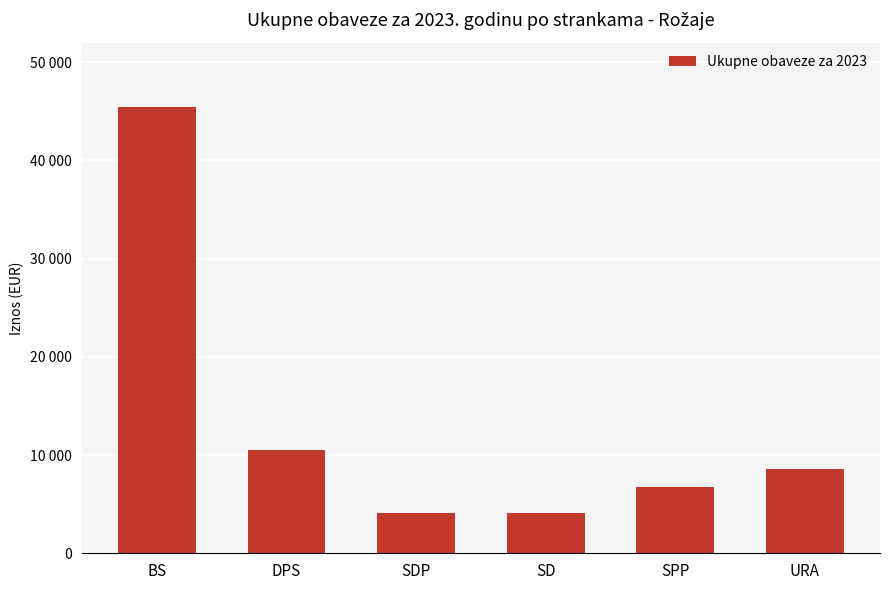

List the labels in order of value, smallest first.

SDP, SD, SPP, URA, DPS, BS